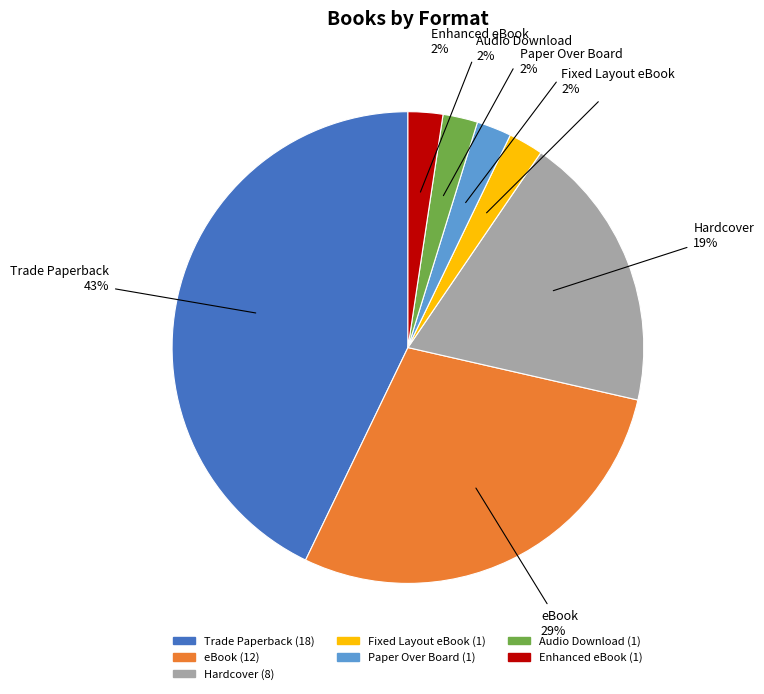

How many segments does this pie chart have?

7